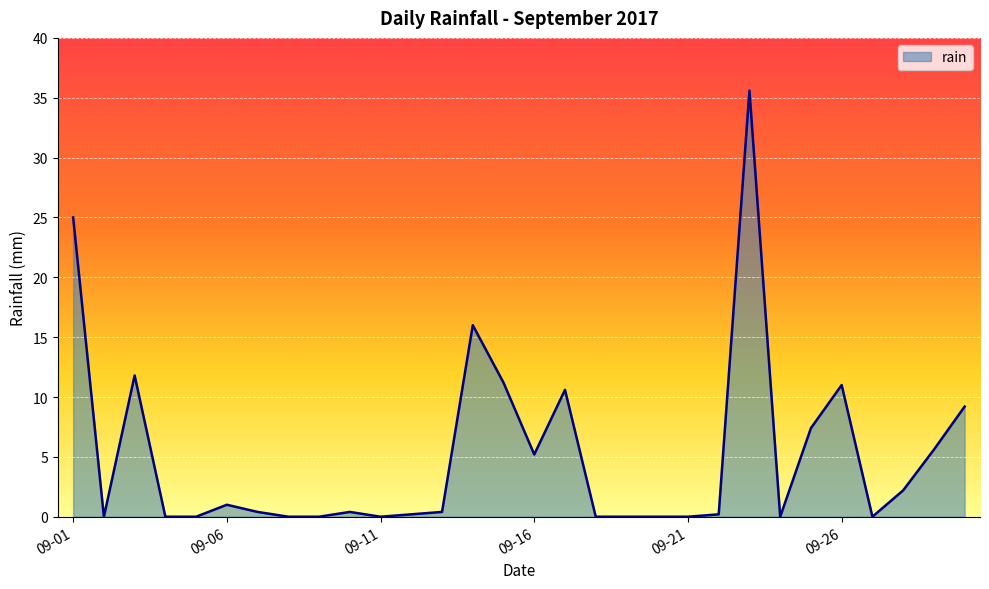

What is the difference between the maximum and minimum values?

35.6